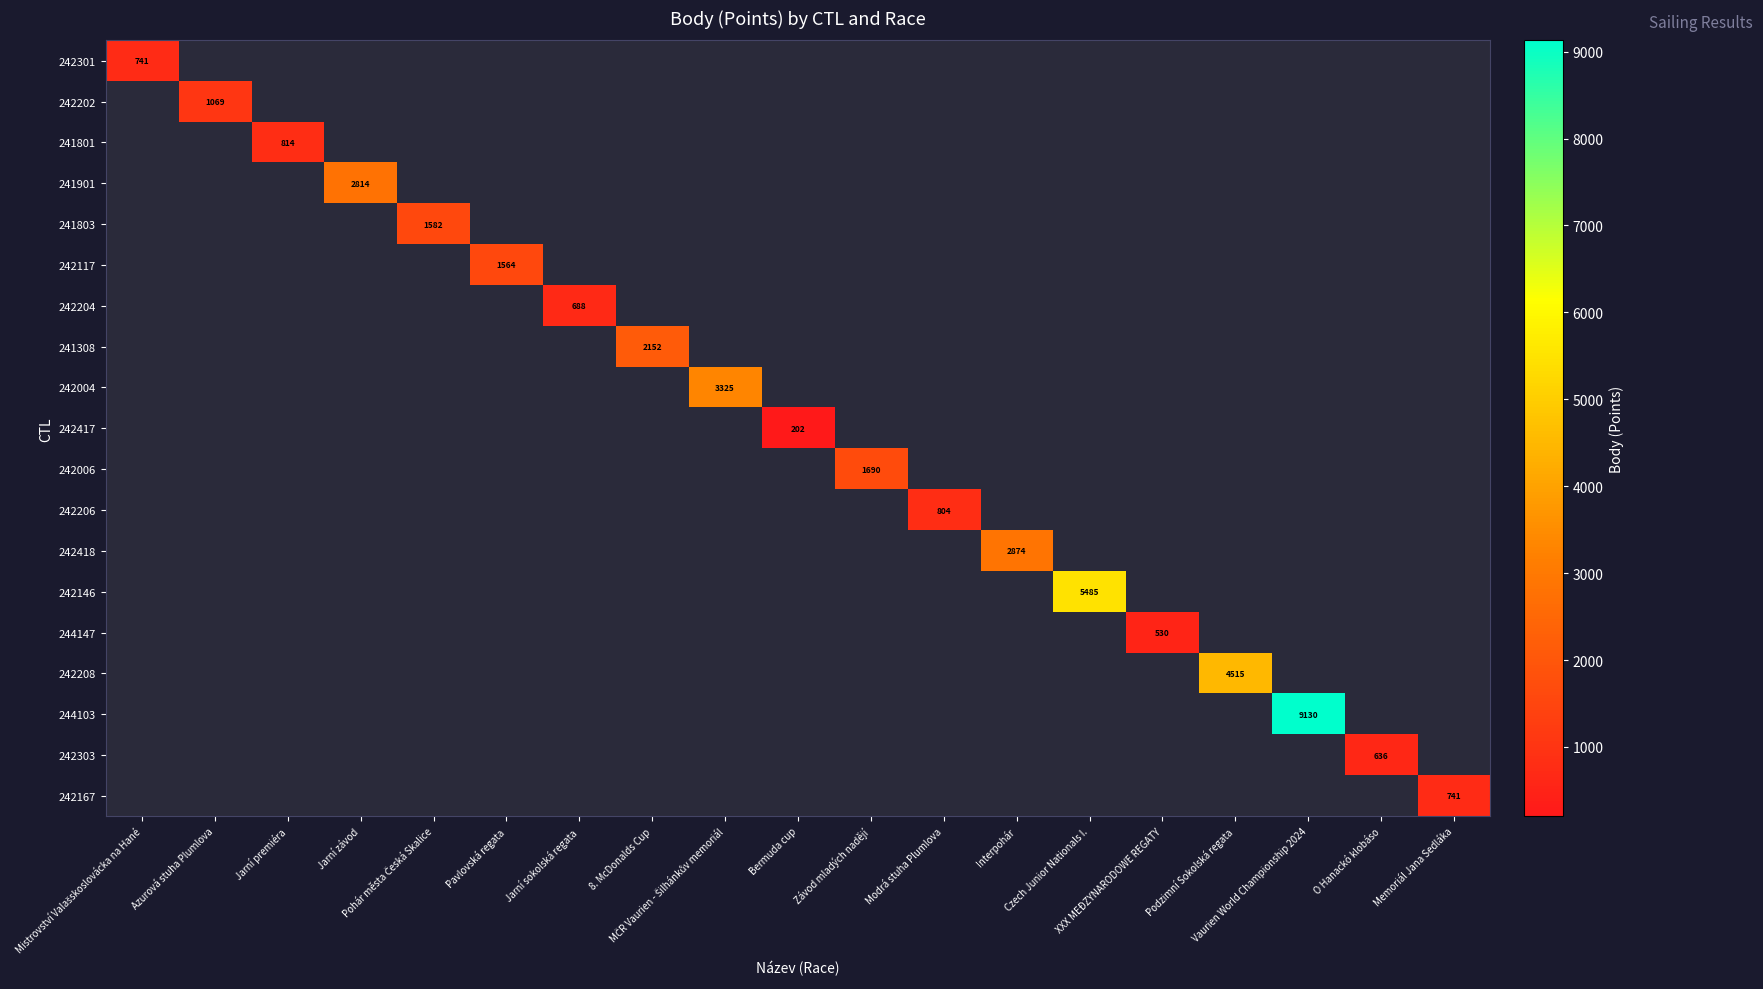

Between Jarní premiéra and Interpohár, which series saw the biggest shift?

242418